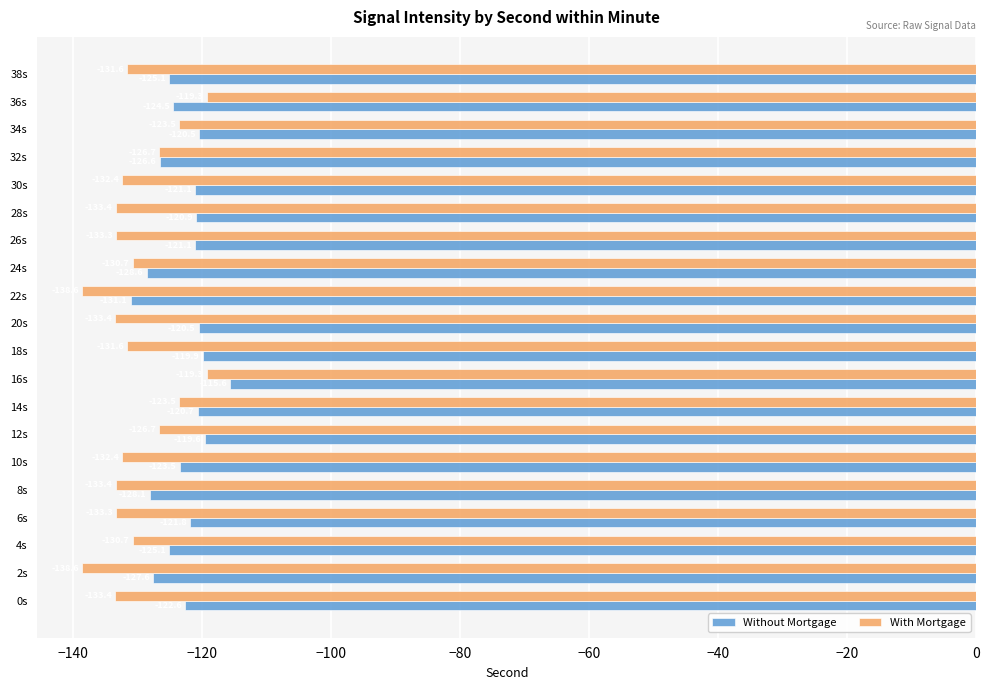

Which category has the highest value in the Without Mortgage series?

16s